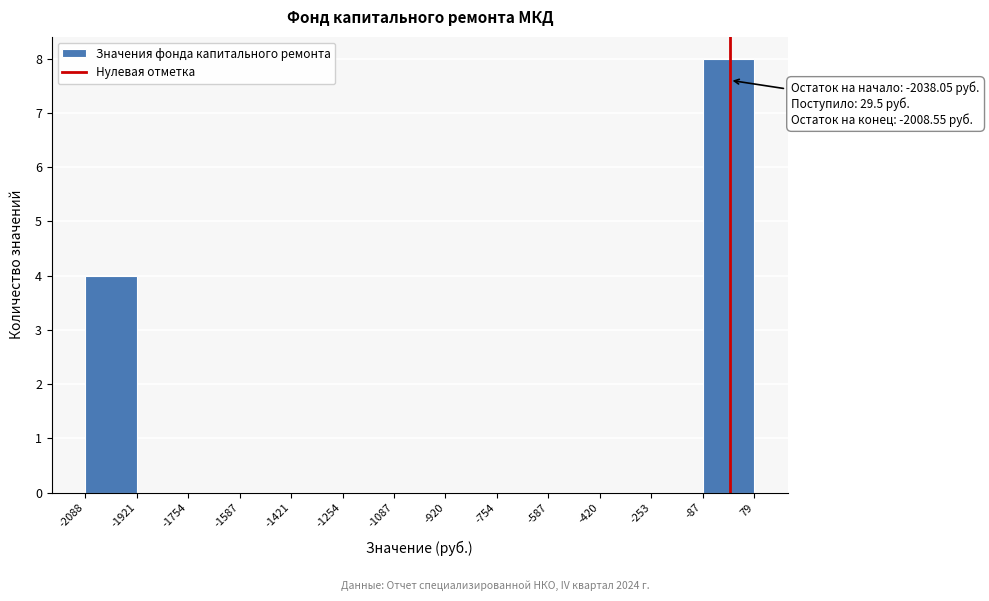

Over which range of the x-axis is the bar tallest?

-87 to 79